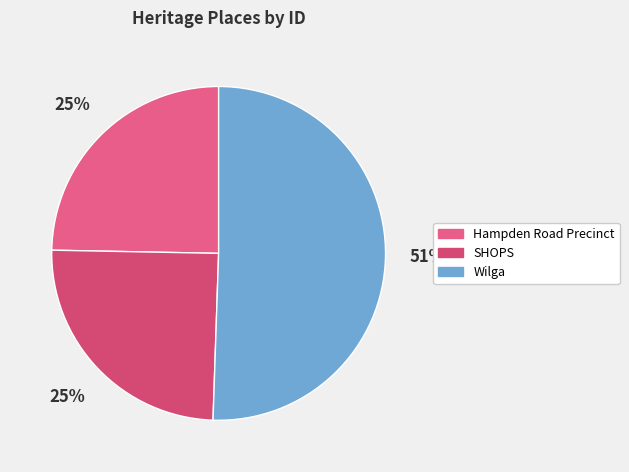

Is there a majority slice in this chart?

Yes